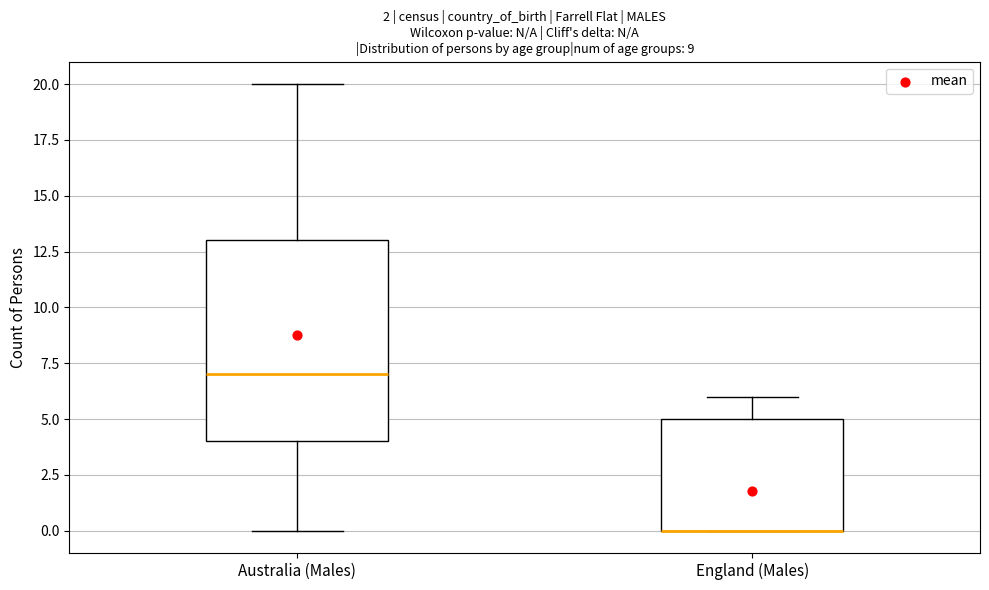

Reading left to right, transcribe this box plot: for each box, give where its median line is, the range the box spans, and where its two whiskers end, as read against the y-axis. The values are not printed on the chart, so give them approximately, as read against the axis.

Australia (Males): median 7, box 4 to 13, whiskers 0 to 20
England (Males): median 0 (drawn on the box's lower edge), box 0 to 5, whiskers 0 to 6